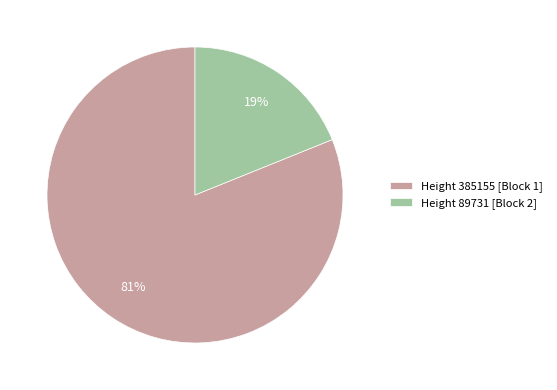

Is it true that Height 385155 [Block 1] is 75% of the pie?

False